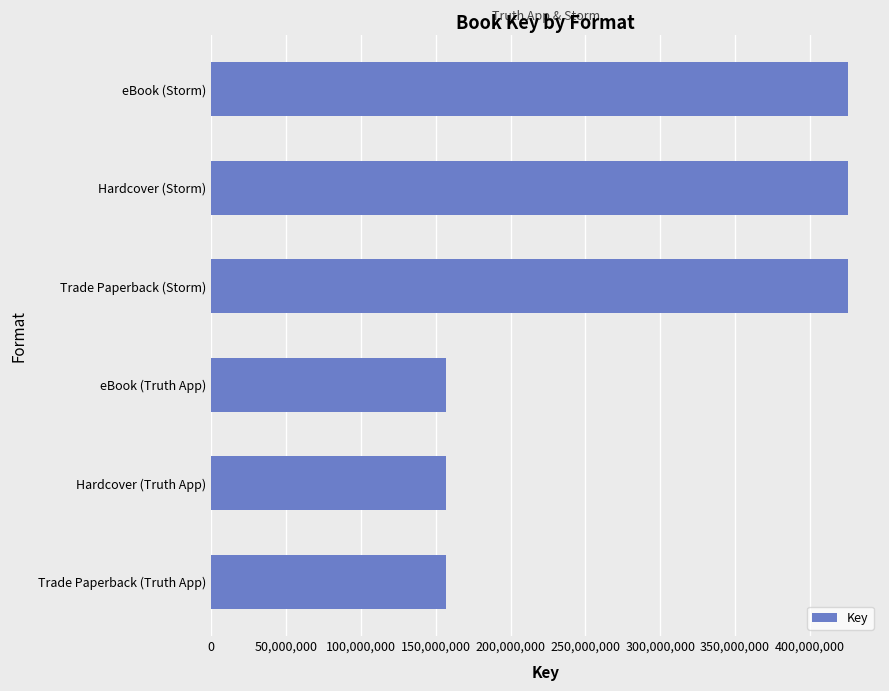

What is the average value?

291279483